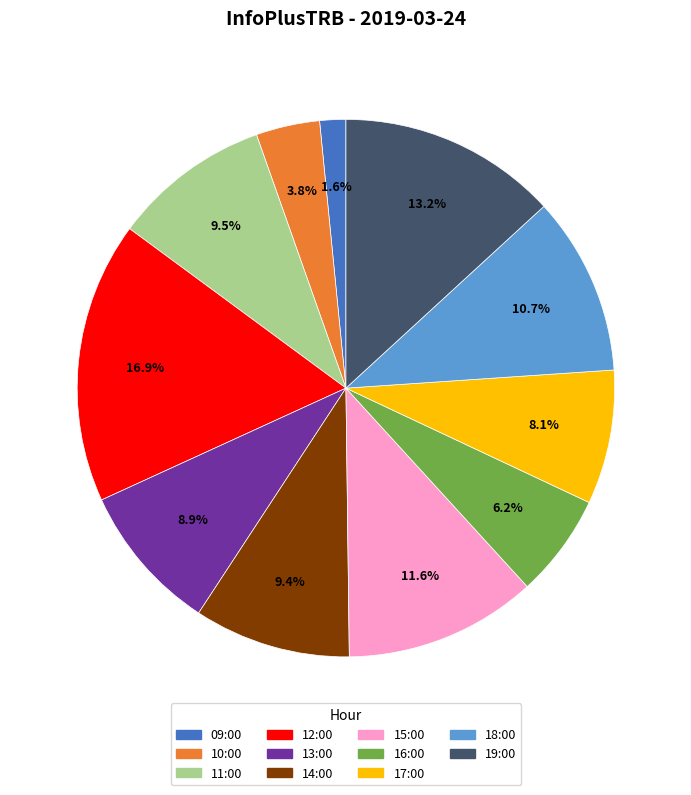

What is the smallest slice in the pie chart?

09:00